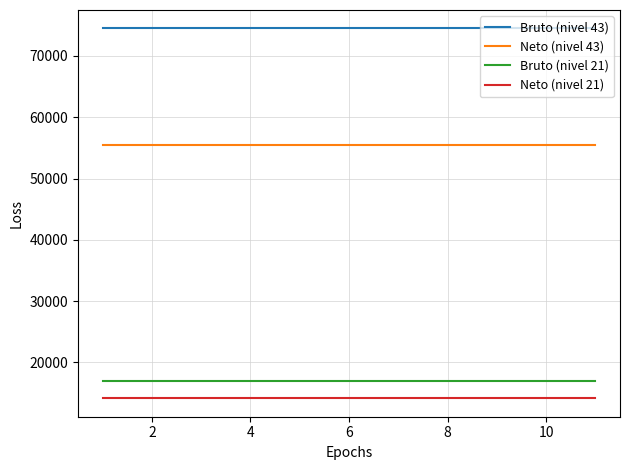

Reading left to right, extract all data points from this chart.

Bruto (nivel 43): 74482.0	74482.0	74482.0	74482.0	74482.0	74482.0	74482.0	74482.0	74482.0	74482.0	74482.0
Neto (nivel 43): 55522.5	55522.5	55522.5	55522.5	55522.5	55522.5	55522.5	55522.5	55522.5	55522.5	55522.5
Bruto (nivel 21): 16912.0	16912.0	16912.0	16912.0	16912.0	16912.0	16912.0	16912.0	16912.0	16912.0	16912.0
Neto (nivel 21): 14148.4	14148.4	14148.4	14148.4	14148.4	14148.4	14148.4	14148.4	14148.4	14148.4	14148.4